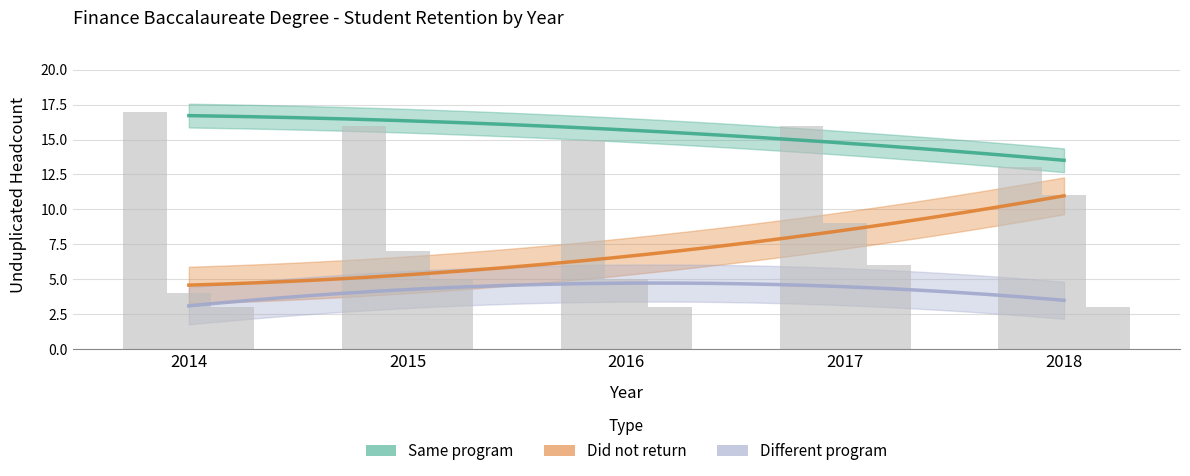

Reading right to left, extract all data points from this chart.

Same program: 2018=13	2017=16	2016=15	2015=16	2014=17
Did not return: 2018=11	2017=9	2016=5	2015=7	2014=4
Different program: 2018=3	2017=6	2016=3	2015=5	2014=3